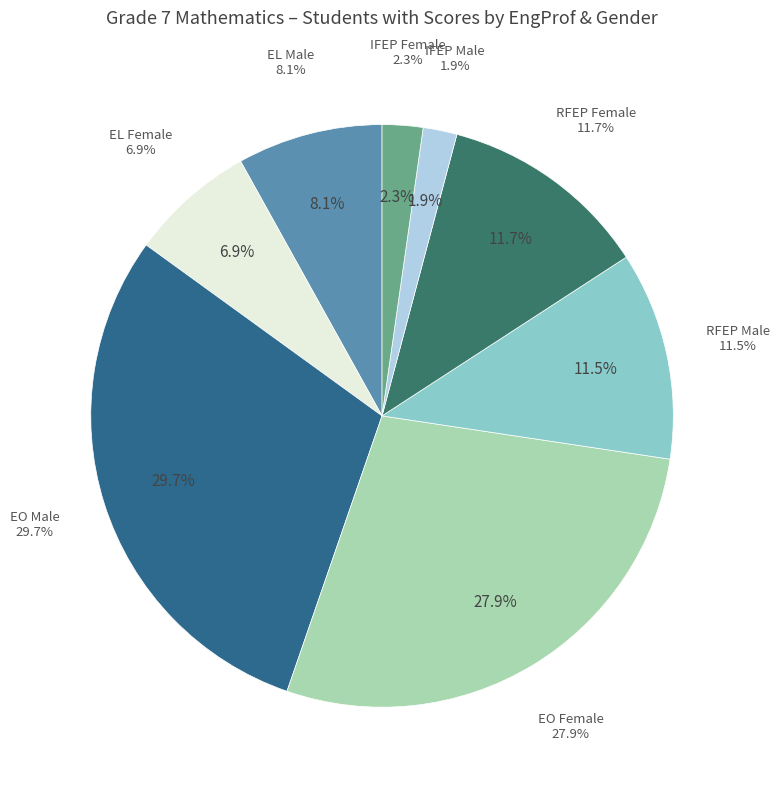

What percentage do RFEP Male and EL Female together represent?

18.5%